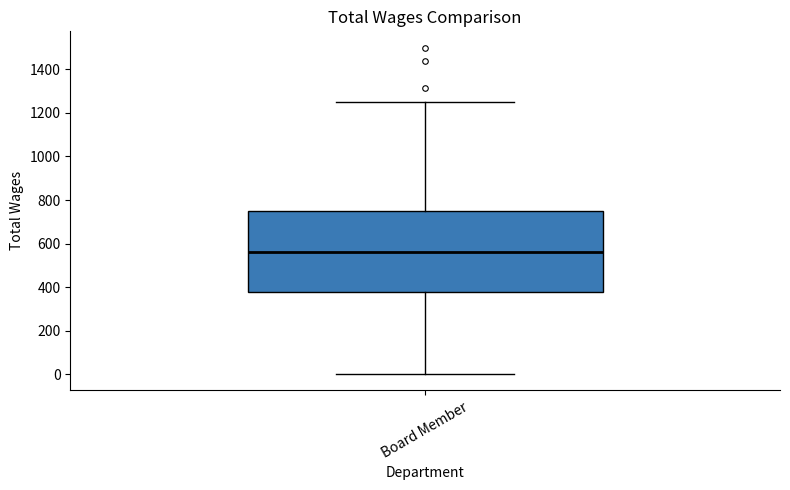

Transcribe this box plot: give where the median line is, the range the box spans, and where the two whiskers end, as read against the y-axis. The values are not printed on the chart, so give them approximately, as read against the axis.

median 560, box 380 to 760, whiskers 0 to 1260